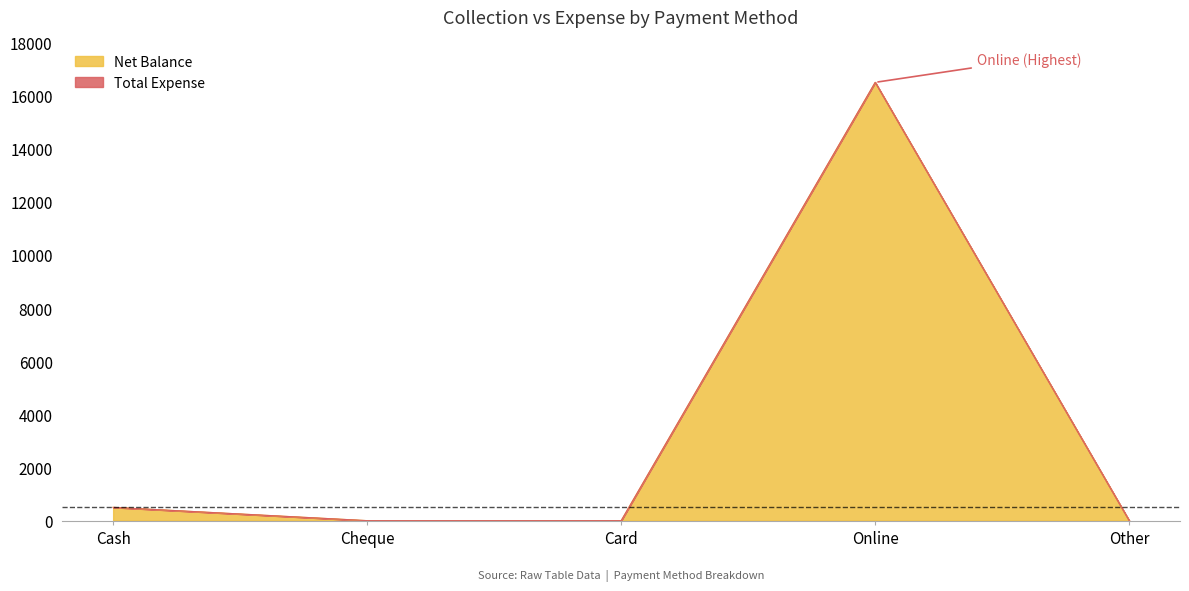

Which label corresponds to the largest value in the chart?

Online